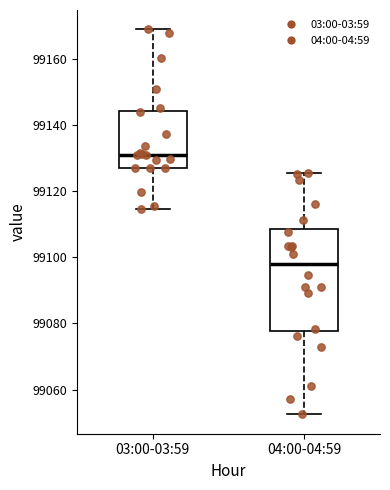

Reading left to right, transcribe this box plot: for each box, give where its median line is, the range the box spans, and where its two whiskers end, as read against the y-axis. The values are not printed on the chart, so give them approximately, as read against the axis.

03:00-03:59: median 99132, box 99128 to 99144, whiskers 99114 to 99168
04:00-04:59: median 99098, box 99078 to 99108, whiskers 99052 to 99126